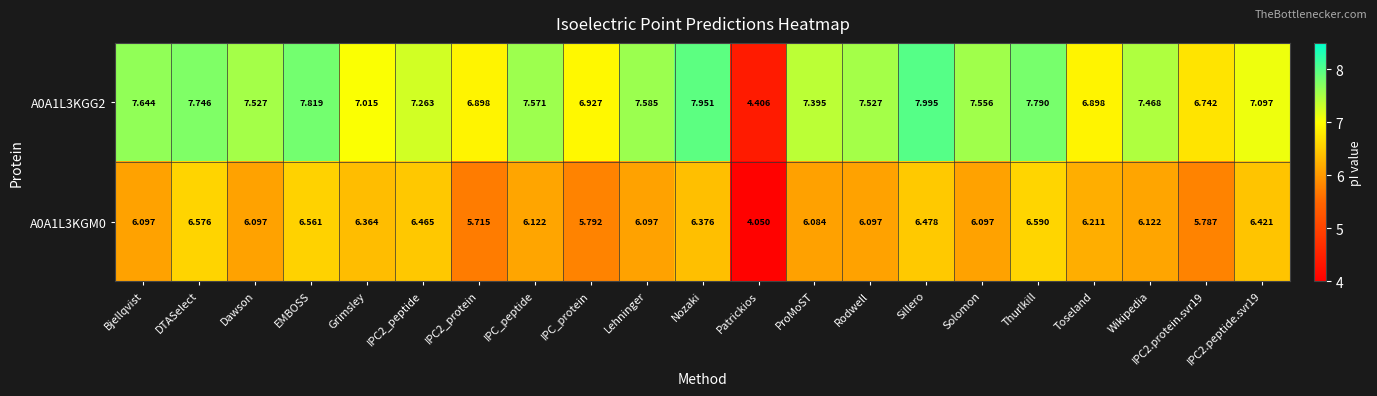

Rank the series by their maximum value, from lowest to highest.

A0A1L3KGM0, A0A1L3KGG2